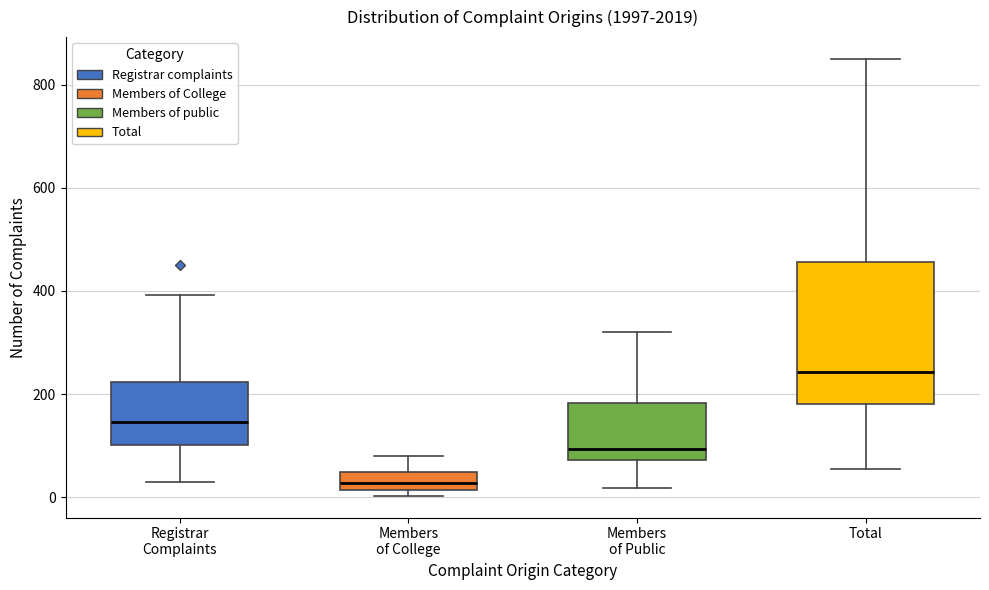

Where is the lower edge of the box for Registrar Complaints on the y-axis? The values are not printed on the chart, so give them approximately, as read against the axis.

100